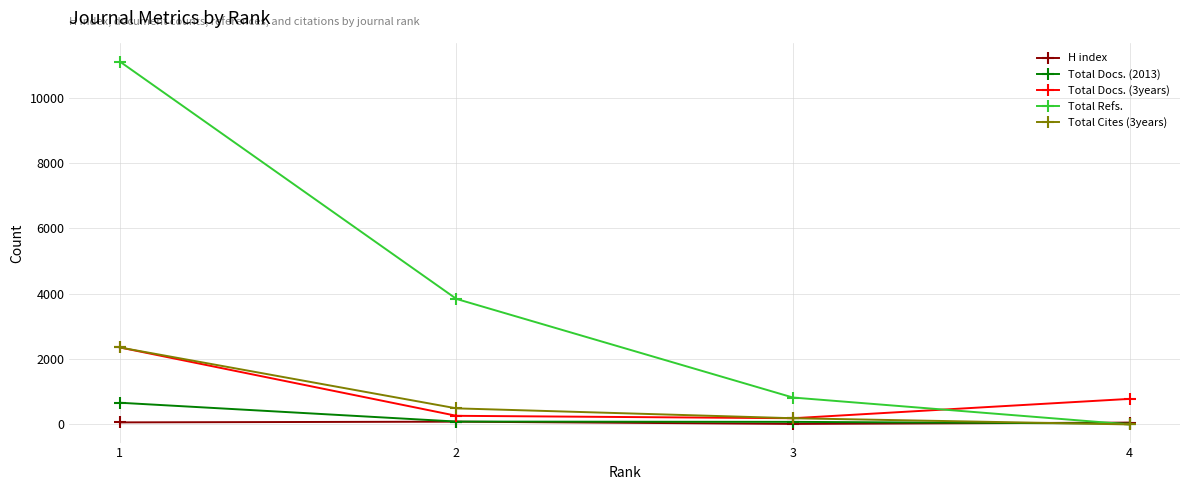

After their last crossing, which series has the higher values: Total Docs. (2013) or Total Cites (3years)?

Total Docs. (2013)